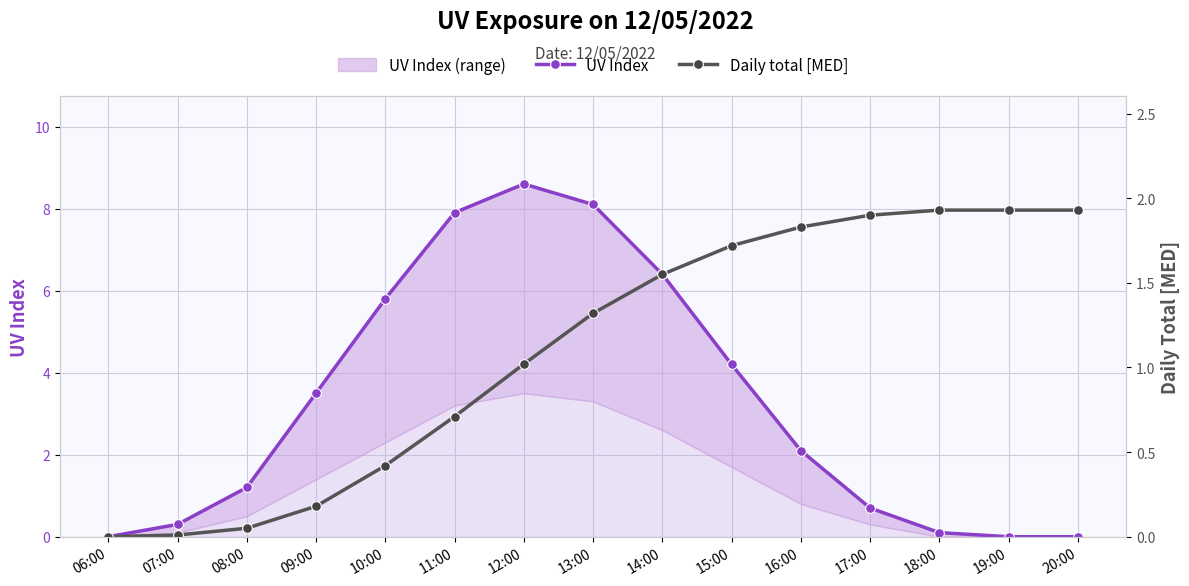

Rank the series at 08:00 from highest to lowest value.

UV Index, Daily total [MED]